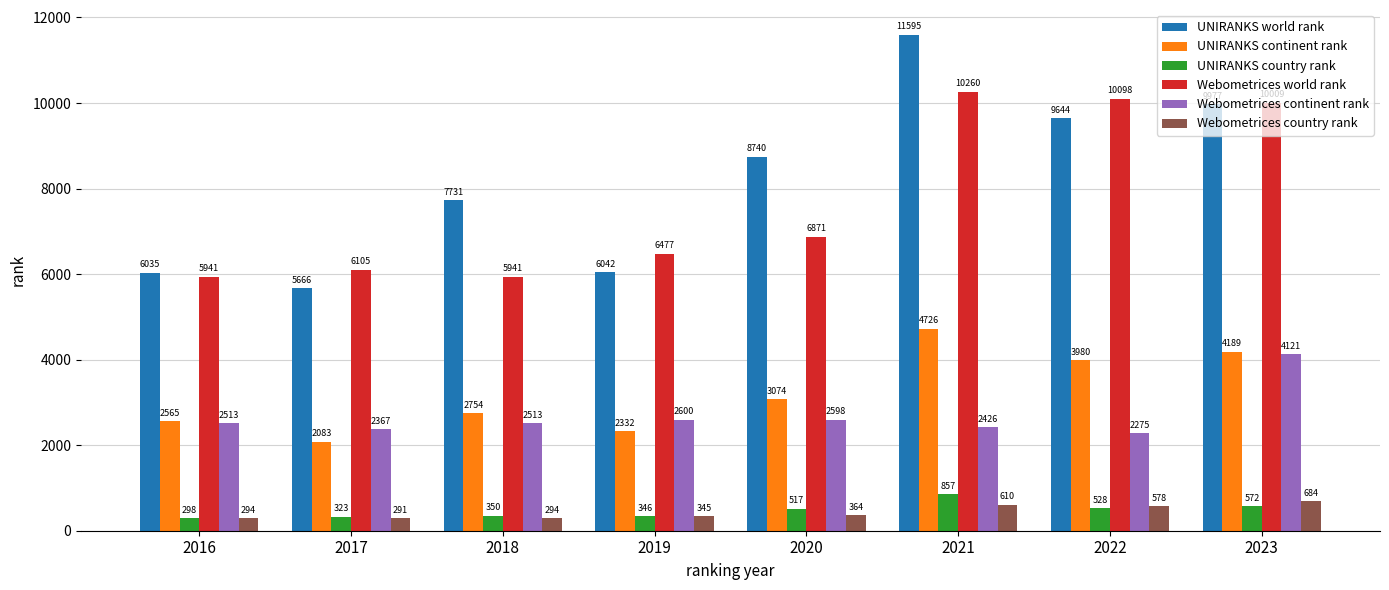

Reading left to right, transcribe all the data shown in this chart.

UNIRANKS world rank: 6035	5666	7731	6042	8740	11595	9644	9977
UNIRANKS continent rank: 2565	2083	2754	2332	3074	4726	3980	4189
UNIRANKS country rank: 298	323	350	346	517	857	528	572
Webometrices world rank: 5941	6105	5941	6477	6871	10260	10098	10009
Webometrices continent rank: 2513	2367	2513	2600	2598	2426	2275	4121
Webometrices country rank: 294	291	294	345	364	610	578	684